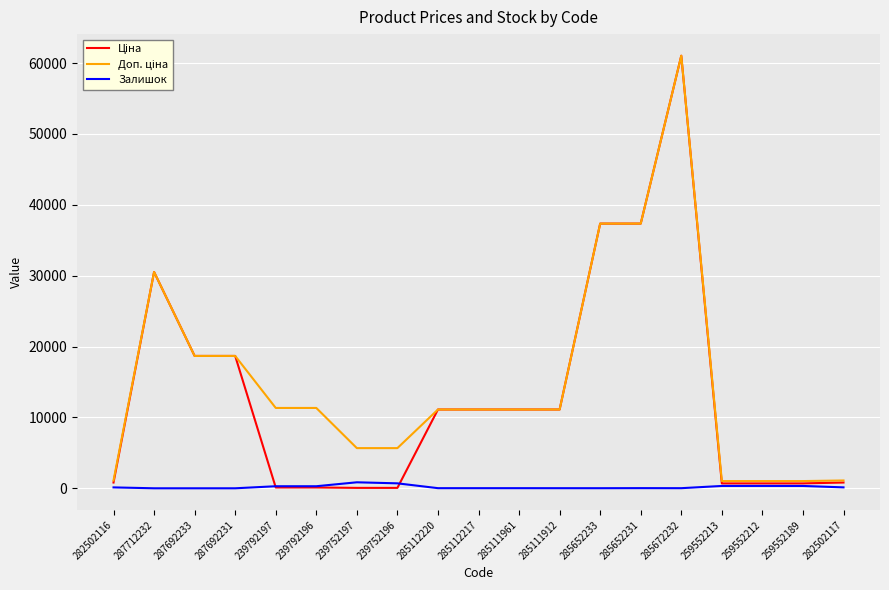

Which label corresponds to the largest value in the chart?

285672232